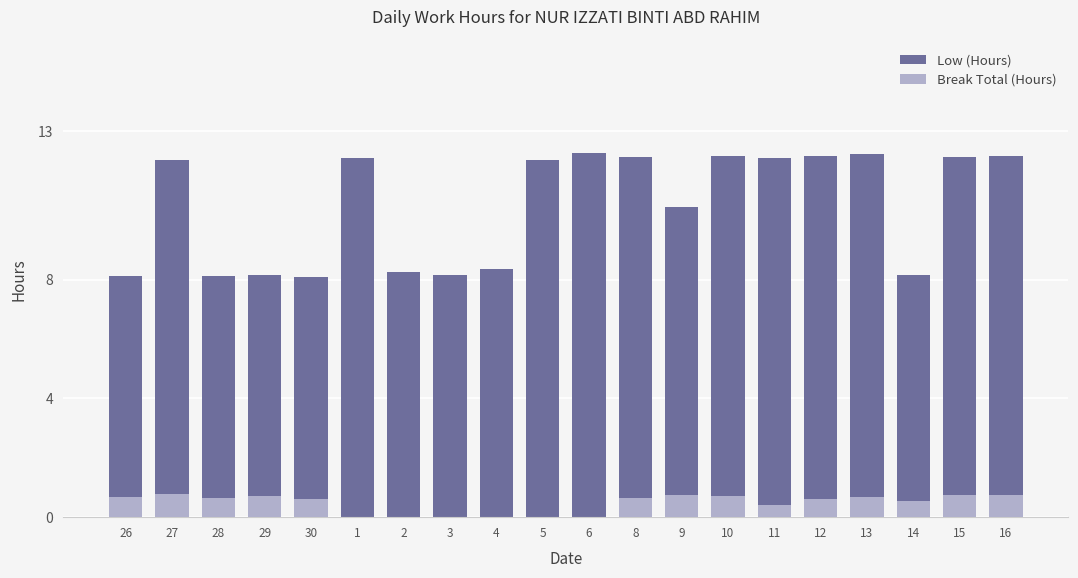

What is the value of the Low (Hours) bar at the 11th from the left?

12.3